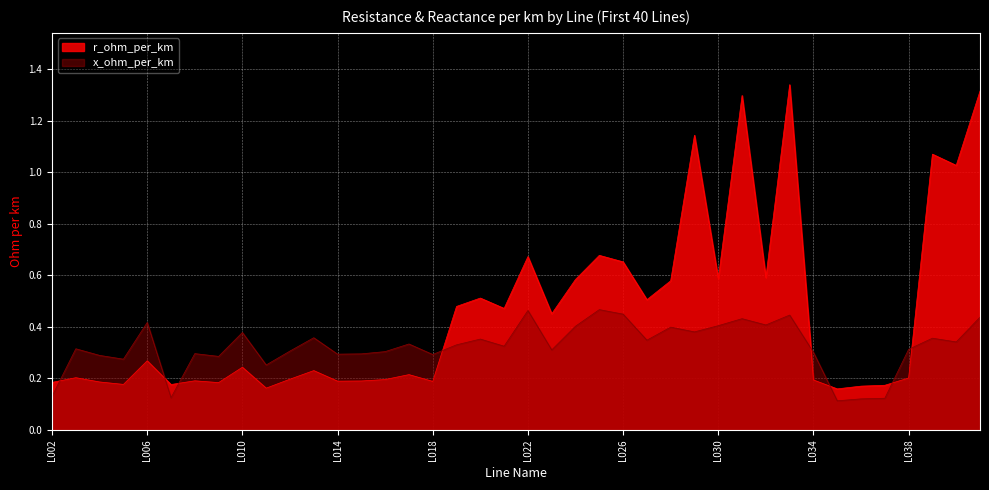

How many distinct data groups are displayed?

2